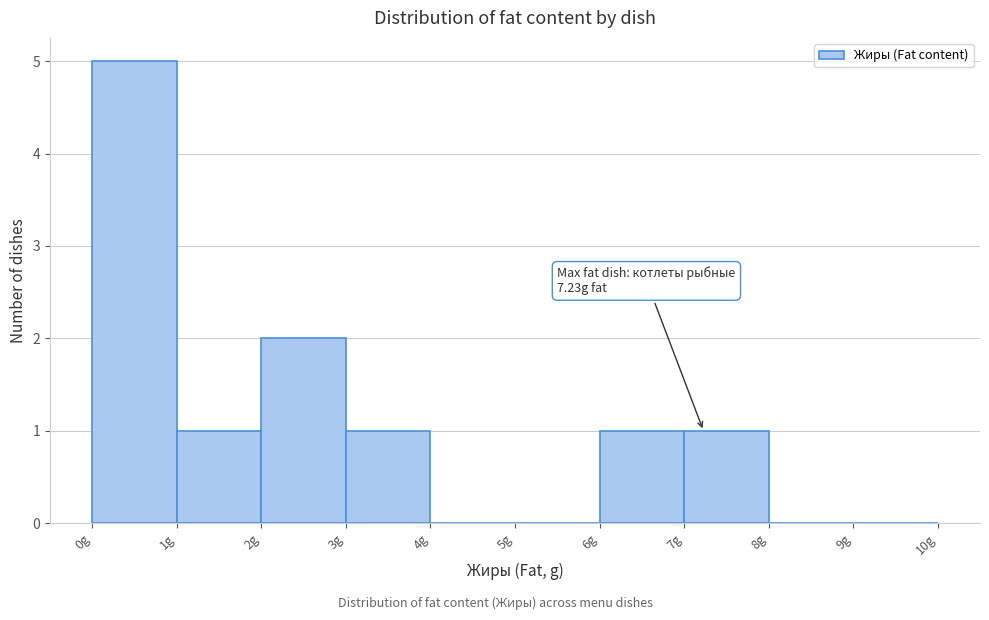

Over which range of the x-axis is the bar tallest?

0 to 1